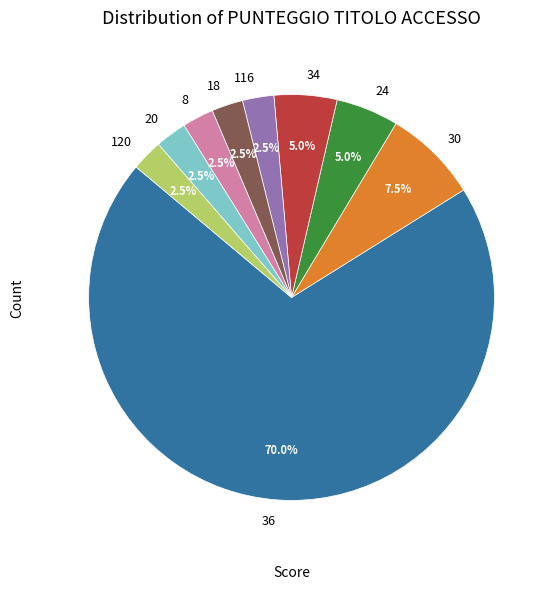

Is there any slice that represents more than half of the pie?

Yes